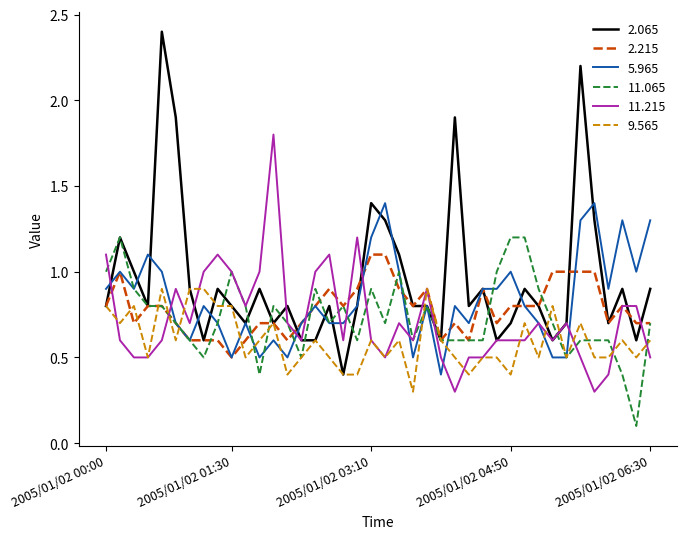

Which series ends up on top after the final intersection of 11.215 and 11.065?

11.065